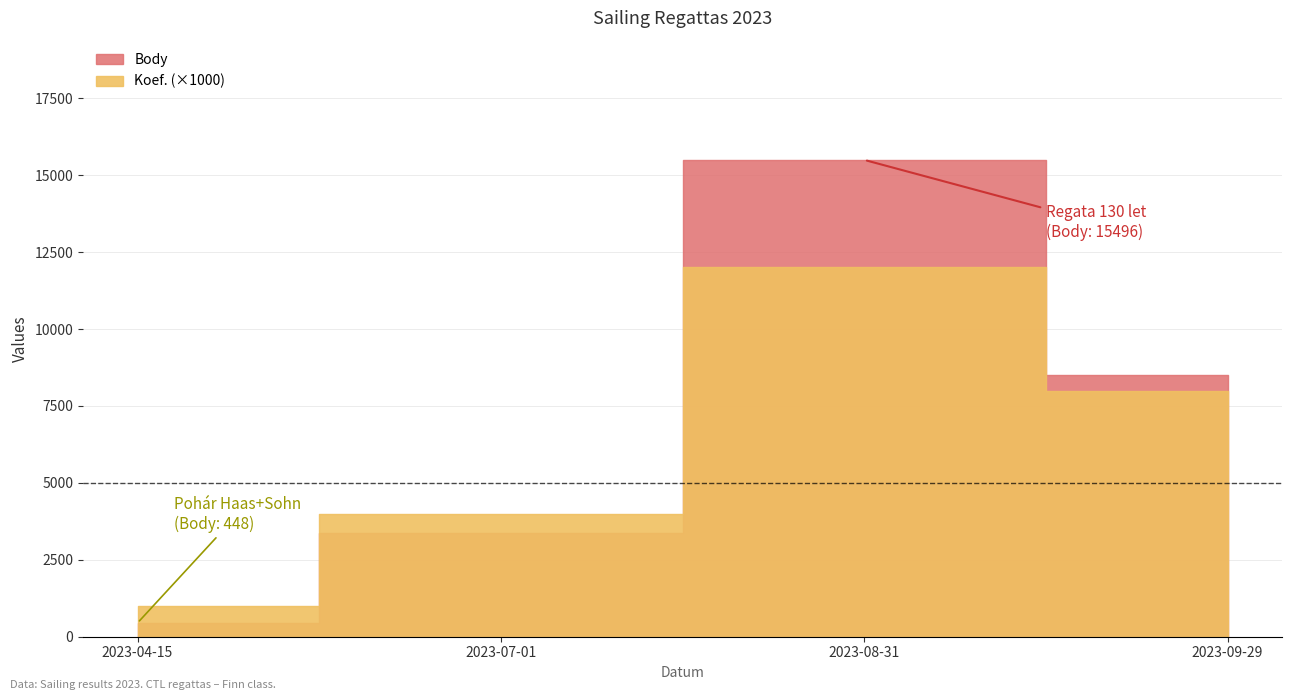

Count the values in the range 3365 to 15496.

3